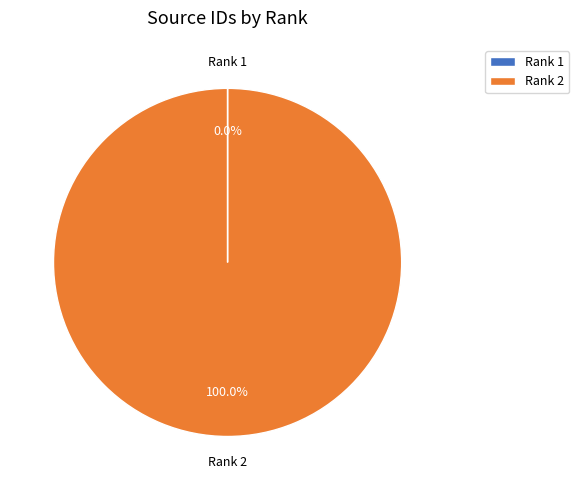

Which category accounts for the majority?

Rank 2